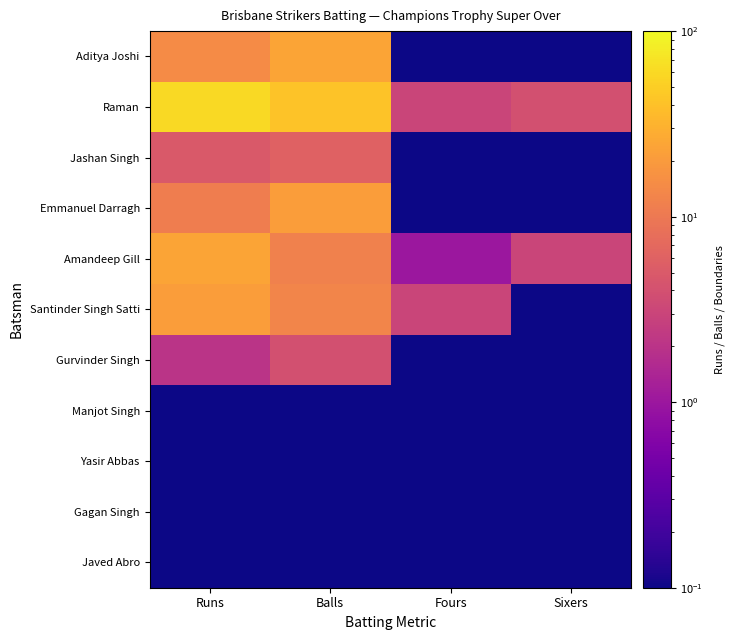

Which series has the largest total across all categories?

Raman